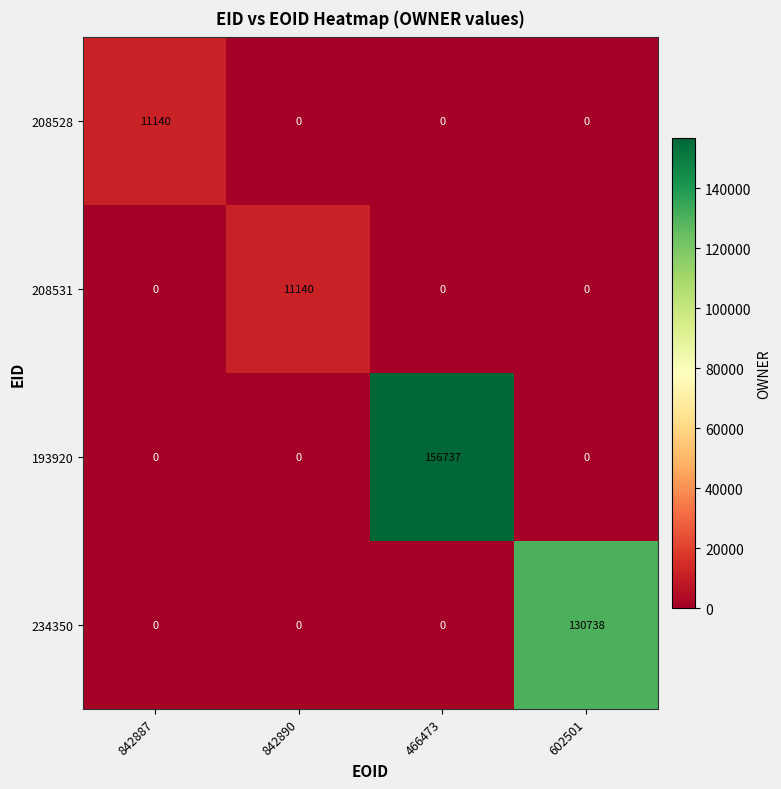

How many 208528 values are between 0 and 11140?

4